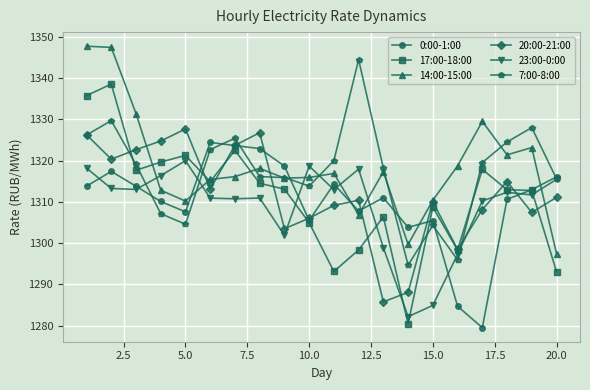

What is the value of the 14:00-15:00 point at the 18th from the left?

1321.4